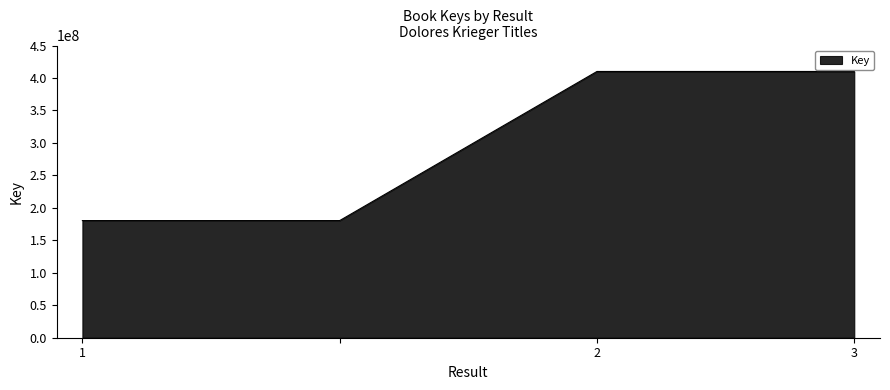

True or false: there are more than 2 points higher than both neighbors.

False